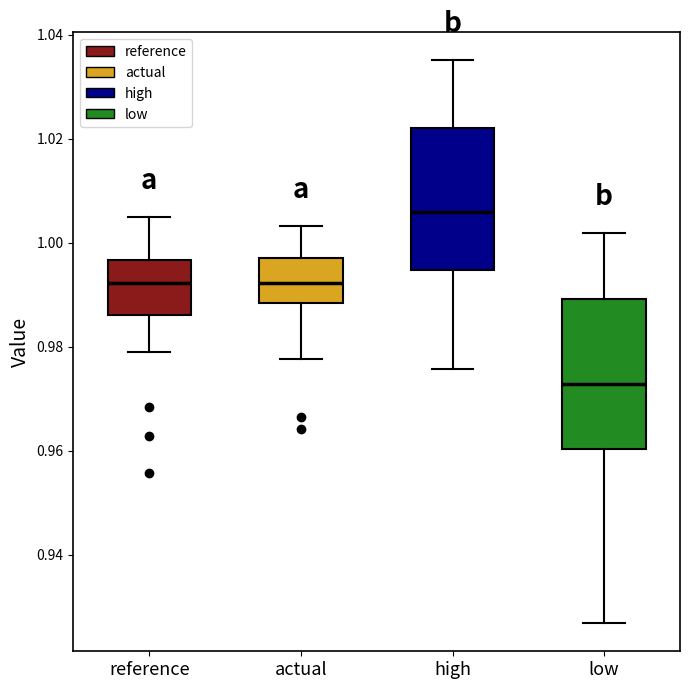

Which box's median line is the lowest?

low